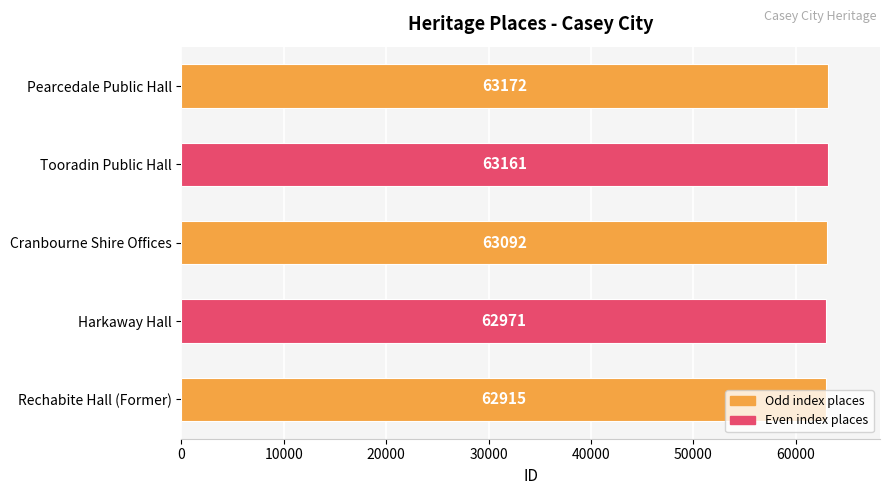

What is the smallest value displayed?

62915